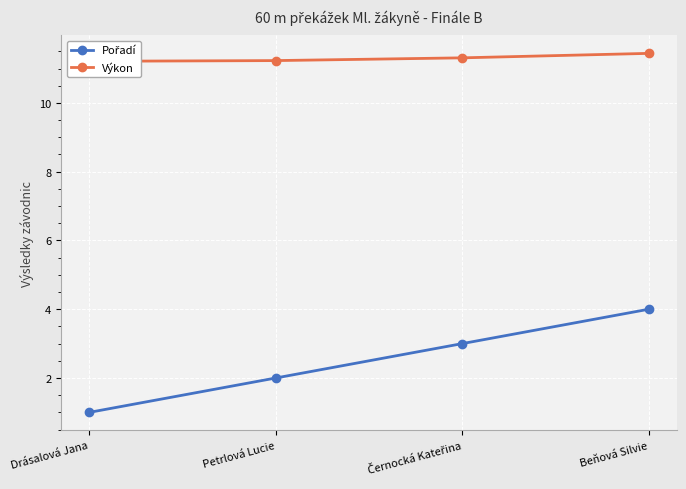

At which category is the sum across all series the highest?

Beňová Silvie